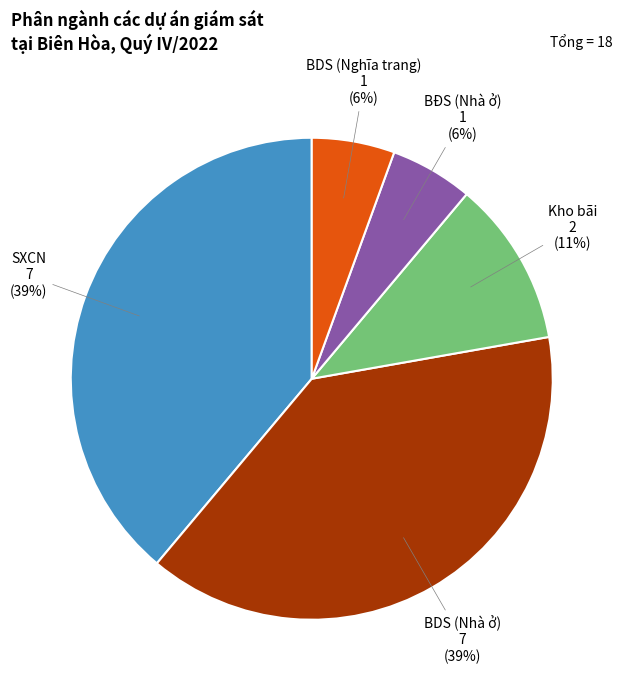

Does any single category account for the majority?

No